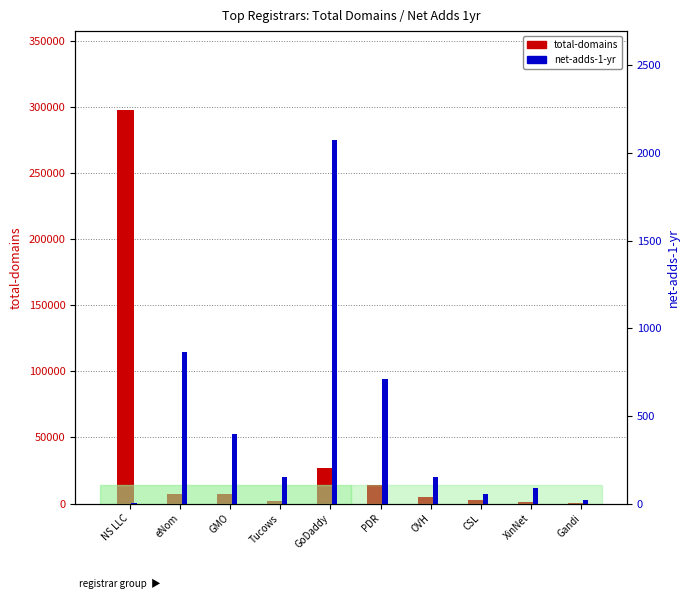

The value of net-adds-1-yr at XinNet is 86. True or false?

True